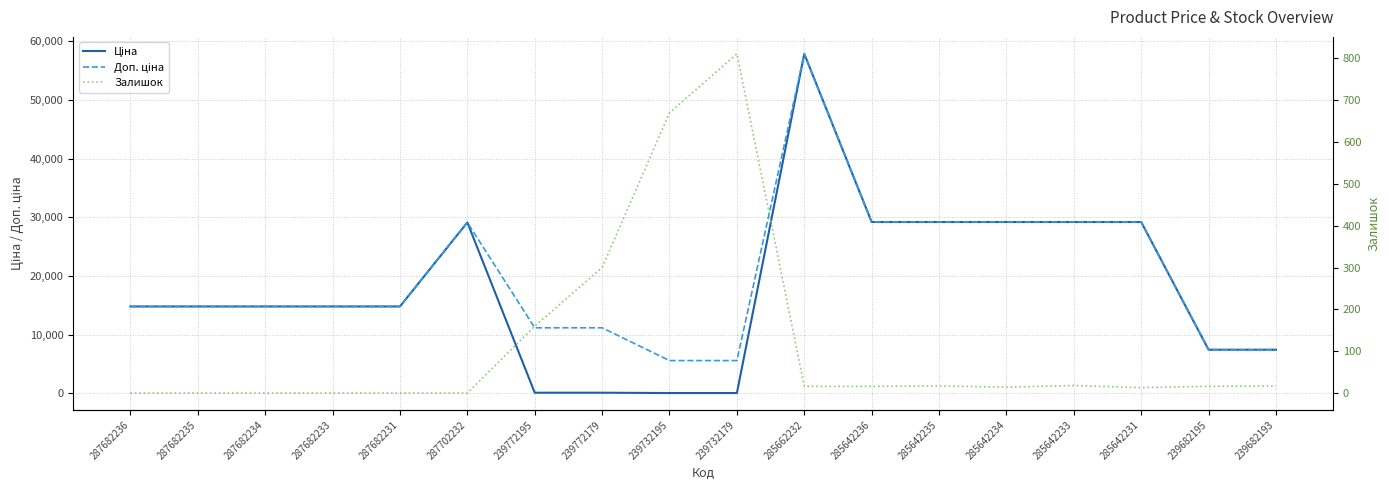

What is the label of the 3rd point from the right?

285642231